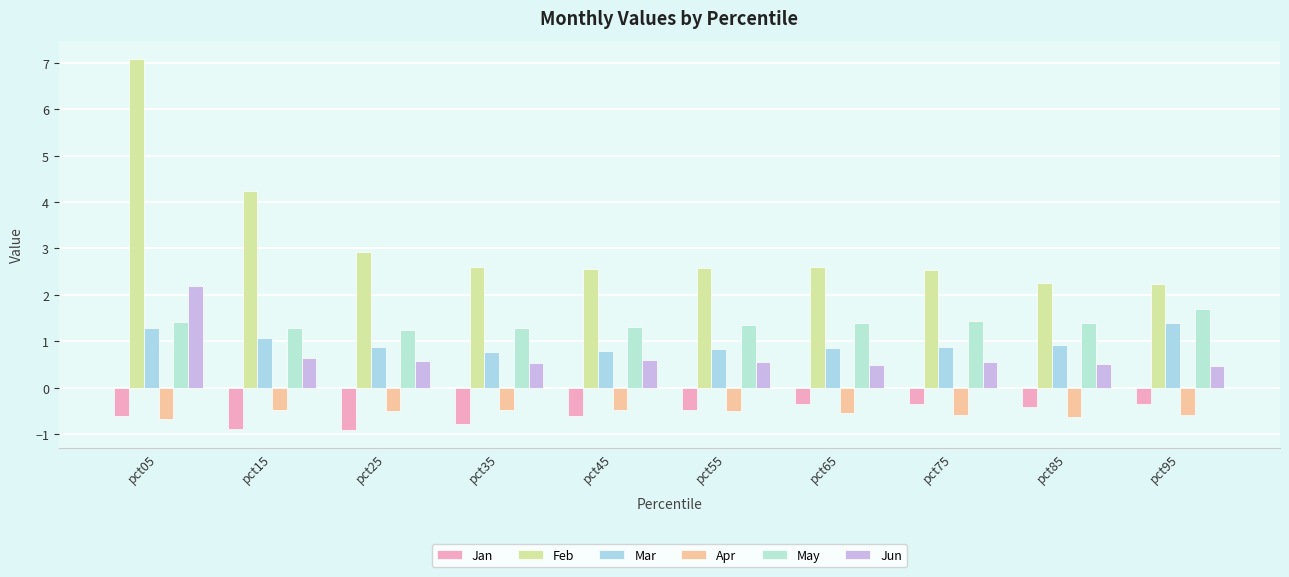

Reading left to right, list all the values displayed in this chart.

Jan: -0.6	-0.9	-0.9	-0.8	-0.6	-0.5	-0.4	-0.3	-0.4	-0.3
Feb: 7.1	4.2	2.9	2.6	2.6	2.6	2.6	2.5	2.2	2.2
Mar: 1.3	1.1	0.9	0.8	0.8	0.8	0.9	0.9	0.9	1.4
Apr: -0.7	-0.5	-0.5	-0.5	-0.5	-0.5	-0.5	-0.6	-0.6	-0.6
May: 1.4	1.3	1.3	1.3	1.3	1.4	1.4	1.4	1.4	1.7
Jun: 2.2	0.6	0.6	0.5	0.6	0.6	0.5	0.5	0.5	0.5